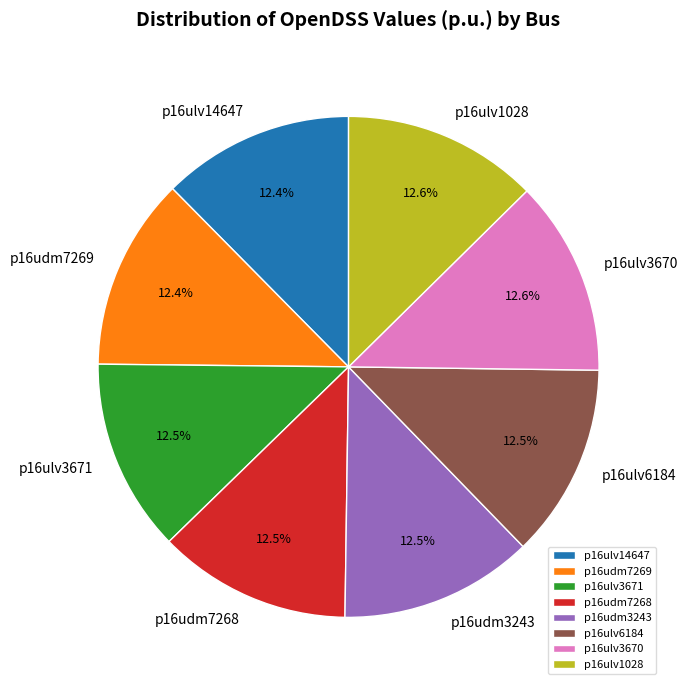

Count the number of slices in the pie.

8